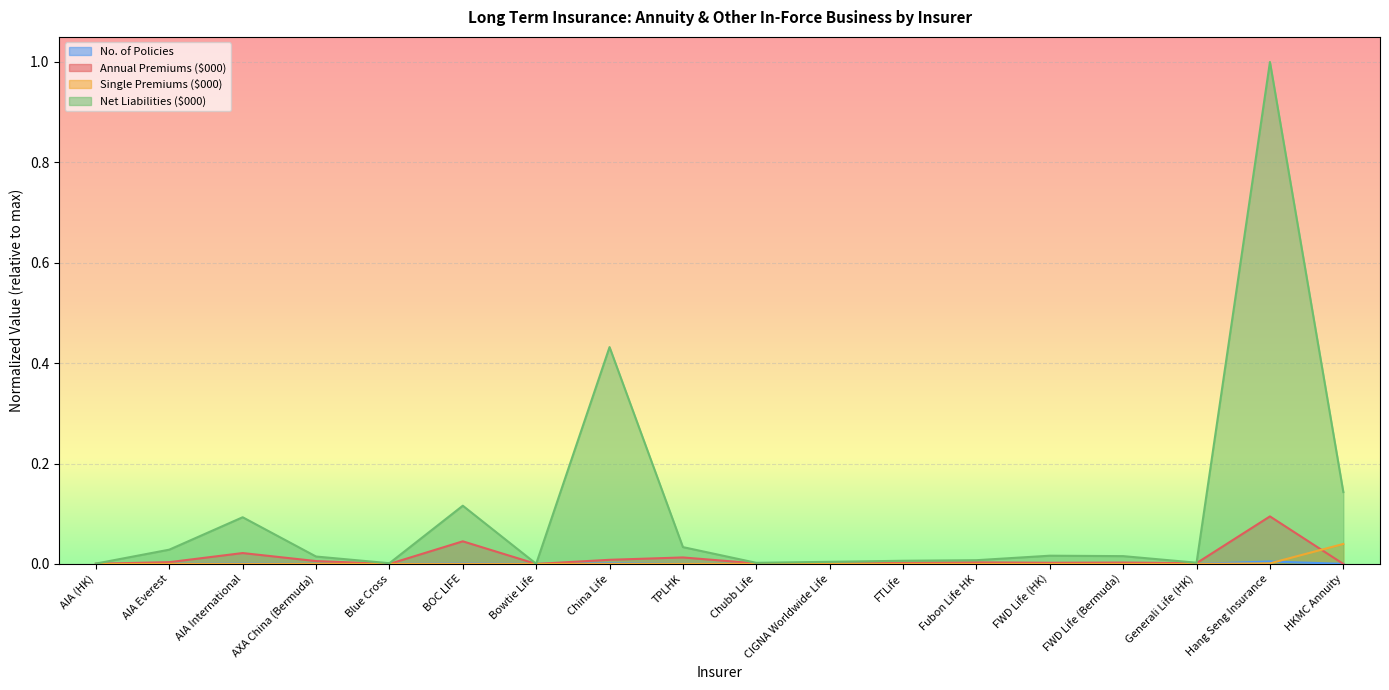

What is the label of the 4th point from the right?

FWD Life (Bermuda)